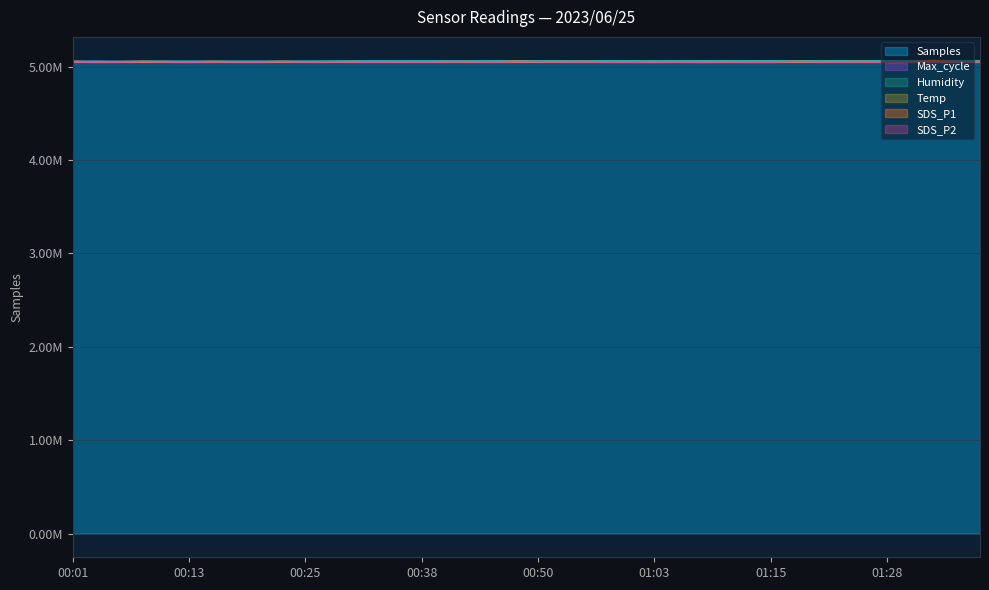

Reading left to right, transcribe all the data shown in this chart.

SDS_P1: 5053800	5047940	5050600	5052600	5051460	5048540	5053140	5049600	5049740	5052740	5049740	5049000	5052400	5048940	5050460	5049200	5051660	5052000	5048460	5055660	5051340	5051660	5052400	5049260	5046860	5047060	5050060	5047000	5049860	5047140	5047800	5052600	5051140	5050740	5052600	5048540	5050400	5064000	5051460	5048860
SDS_P2: 5048800	5048600	5048400	5051340	5049600	5047940	5049060	5049940	5048660	5051340	5049000	5050600	5049460	5048600	5049400	5049400	5049200	5050000	5049140	5049600	5050400	5049400	5049000	5048800	5048600	5048860	5048860	5048060	5049460	5048860	5048740	5051400	5049660	5049000	5048460	5048460	5047860	5049060	5050000	5049540
Temp: 5050300	5050250	5050250	5050250	5050250	5050200	5050200	5050200	5050150	5050150	5050200	5050150	5050150	5050050	5050050	5050050	5050050	5050000	5050050	5050000	5050000	5049950	5049950	5049950	5049950	5049900	5049850	5049800	5049800	5049750	5049750	5049750	5049700	5049700	5049650	5049650	5049650	5049600	5049600	5049600
Humidity: 5051700	5051600	5052200	5052200	5052700	5052500	5052600	5052500	5052600	5053100	5053200	5053200	5053200	5053700	5053700	5053700	5053900	5054300	5054800	5054700	5055400	5055100	5055300	5055300	5055400	5055400	5056100	5056200	5056200	5056200	5056600	5056600	5056900	5057100	5057000	5056900	5056900	5056700	5056900	5057100
Samples: 5052724	5053313	5050510	5052996	5053157	5052661	5052952	5052936	5052590	5052788	5052864	5054474	5056158	5056121	5056200	5056382	5056411	5055980	5056163	5056217	5055974	5055949	5056222	5056165	5056155	5055679	5055596	5055434	5055924	5055627	5055636	5055326	5055616	5055518	5055501	5055156	5055555	5055445	5055350	5055275
Max_cycle: 5050477	5050812	5050859	5050816	5050473	5050420	5050466	5050431	5050462	5050470	5050478	5050524	5050559	5050469	5050430	5050433	5050466	5050497	5050435	5050474	5050418	5050967	5050834	5050445	5050430	5050936	5050417	5050465	5050440	5050467	5050891	5050474	5050490	5050446	5050484	5050514	5050444	5050426	5050490	5050467